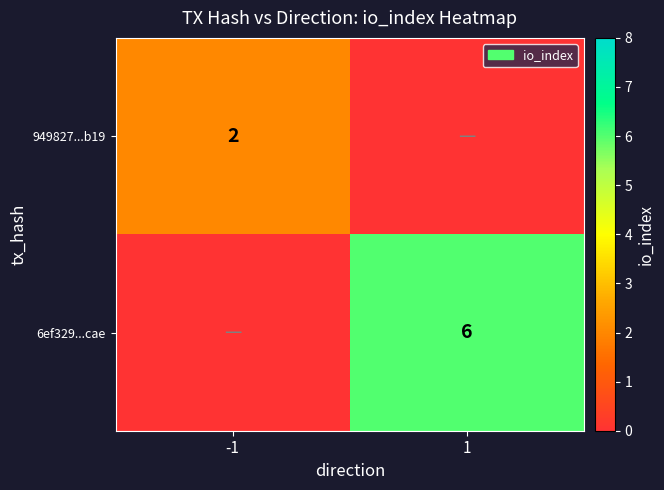

Which category has the lowest value across all series?

1